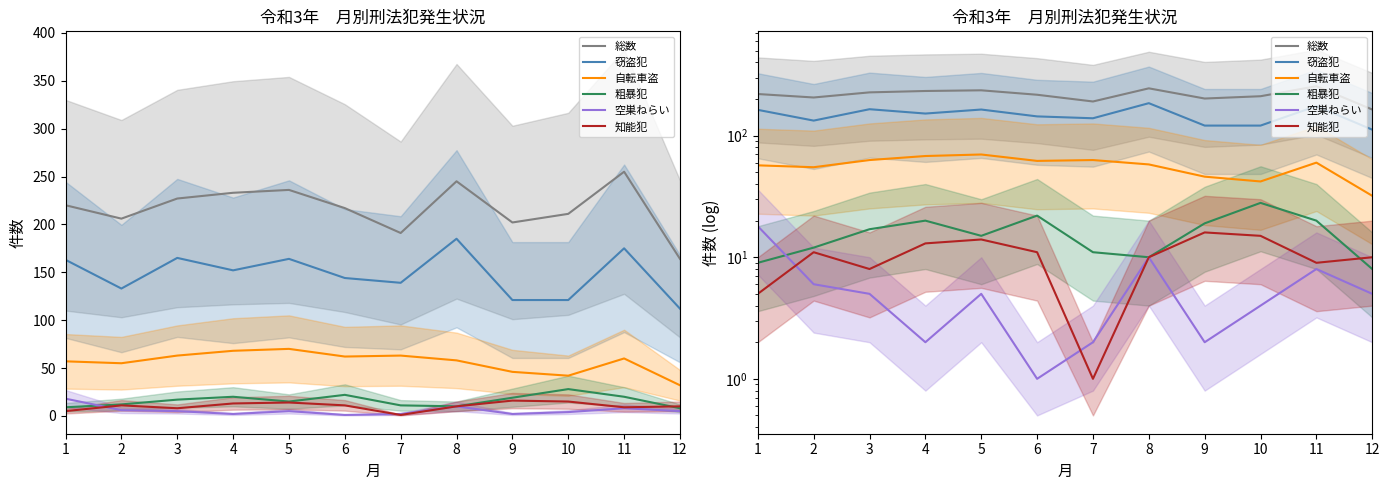

True or false: 自転車盗 has a value of 68 at 4.

True